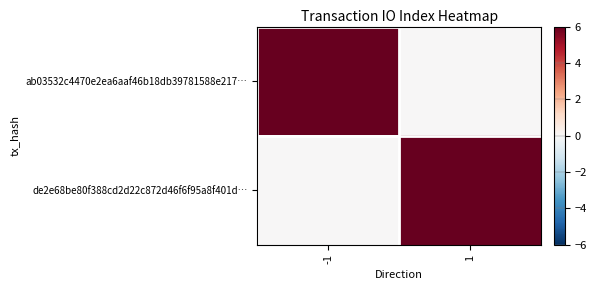

Which series changed the most between -1 and 1?

de2e68be80f388cd2d22c872d46f6f95a8f401d…